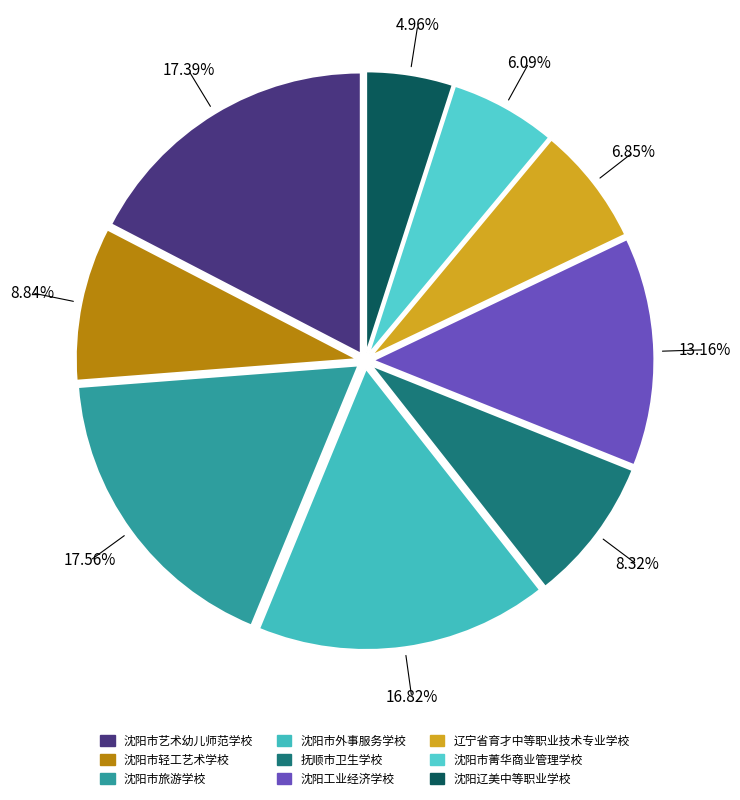

How many slices are in this pie chart?

9